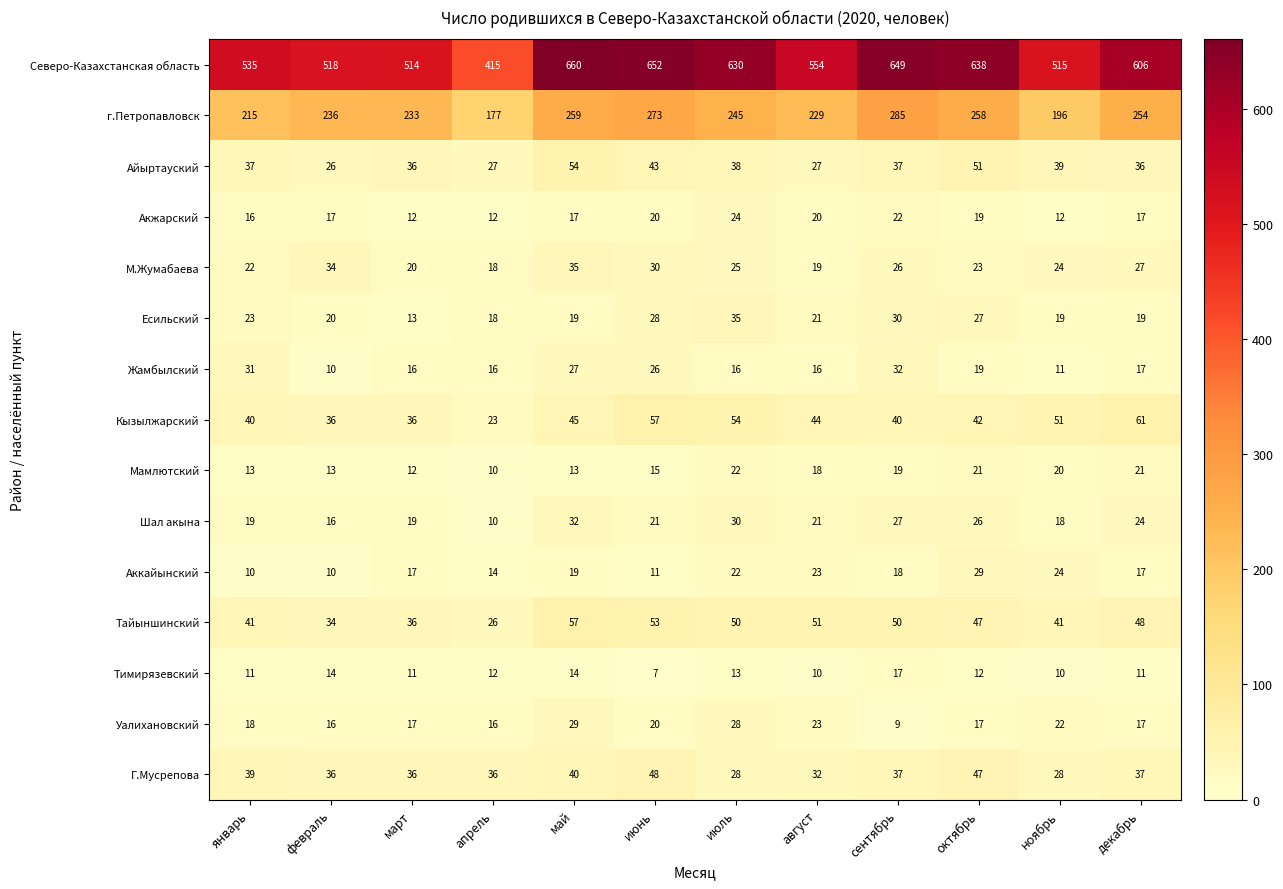

The Аккайынский series shows 43 at октябрь. True or false?

False